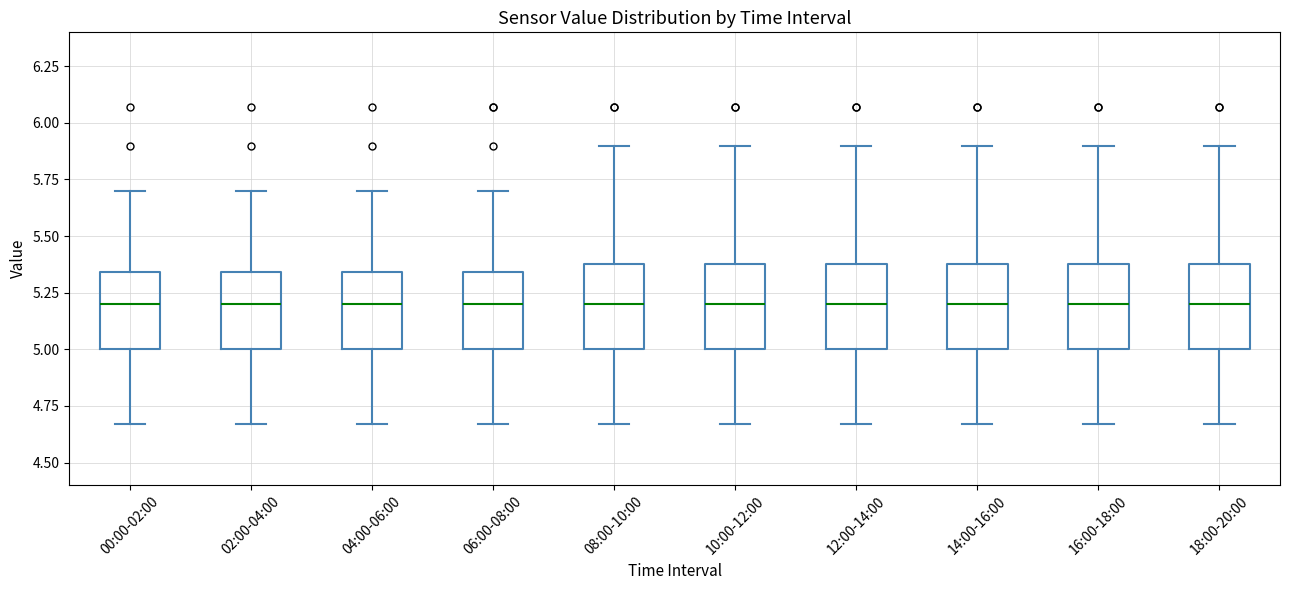

Where does the lower whisker of the box for 04:00-06:00 end on the y-axis? The values are not printed on the chart, so give them approximately, as read against the axis.

4.65